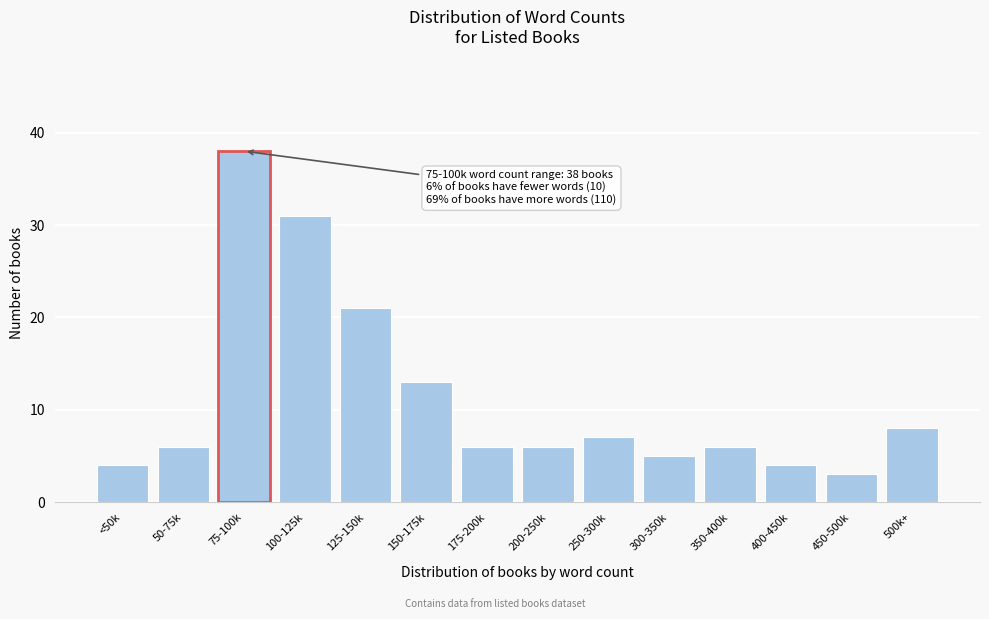

Reading left to right, what are all the values shown in this chart?

<50k=4	50-75k=6	75-100k=38	100-125k=31	125-150k=21	150-175k=13	175-200k=6	200-250k=6	250-300k=7	300-350k=5	350-400k=6	400-450k=4	450-500k=3	500k+=8